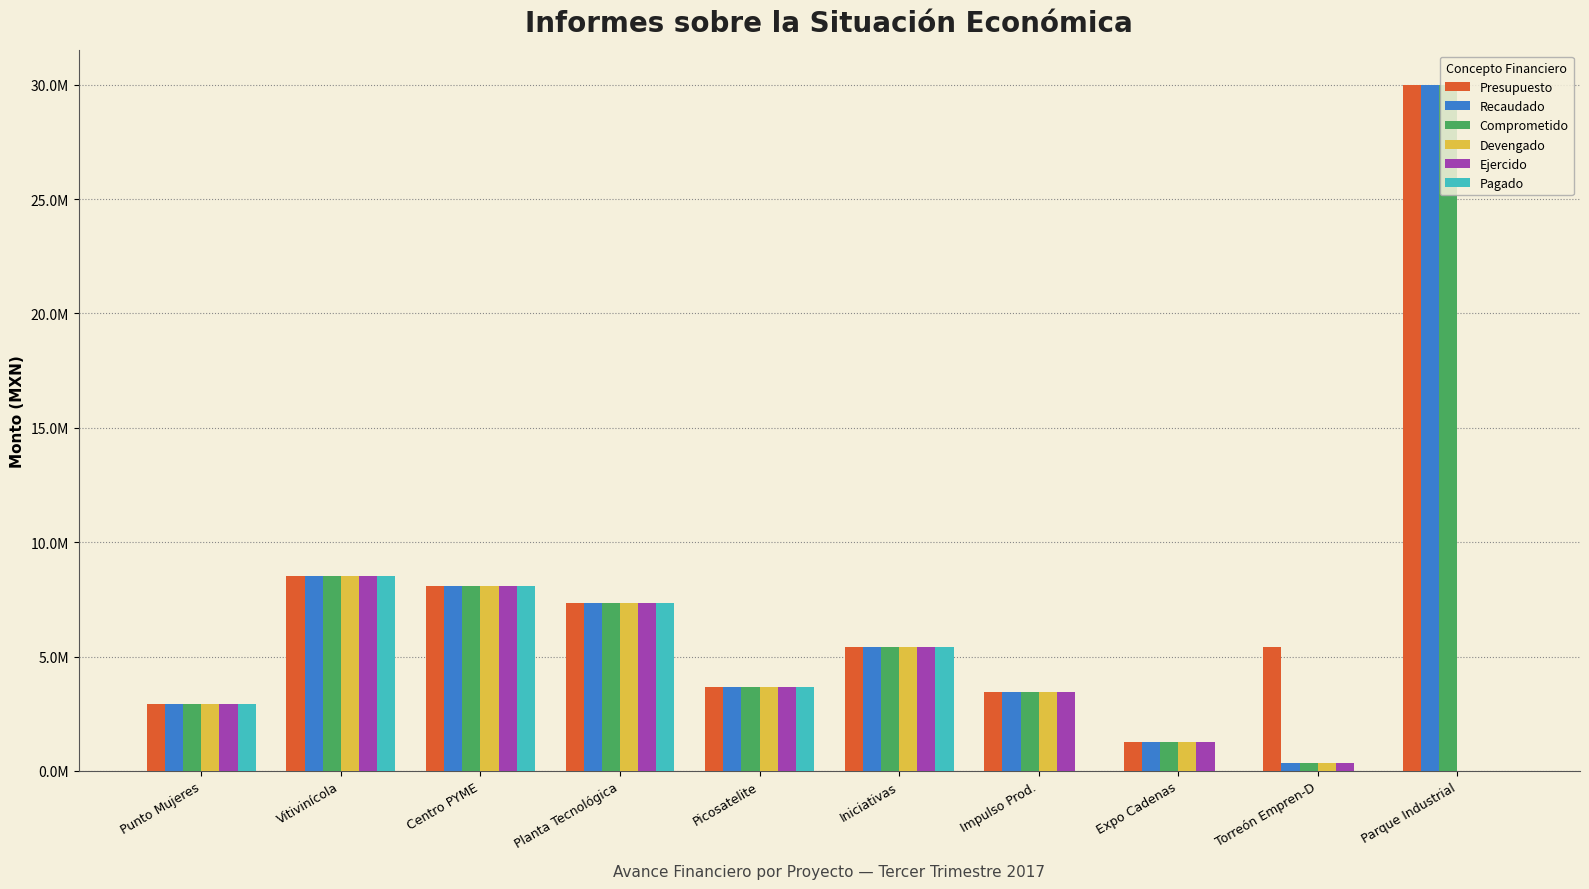

What is the sum of the Pagado values at Punto Mujeres and Planta Tecnológica?

10275895.0